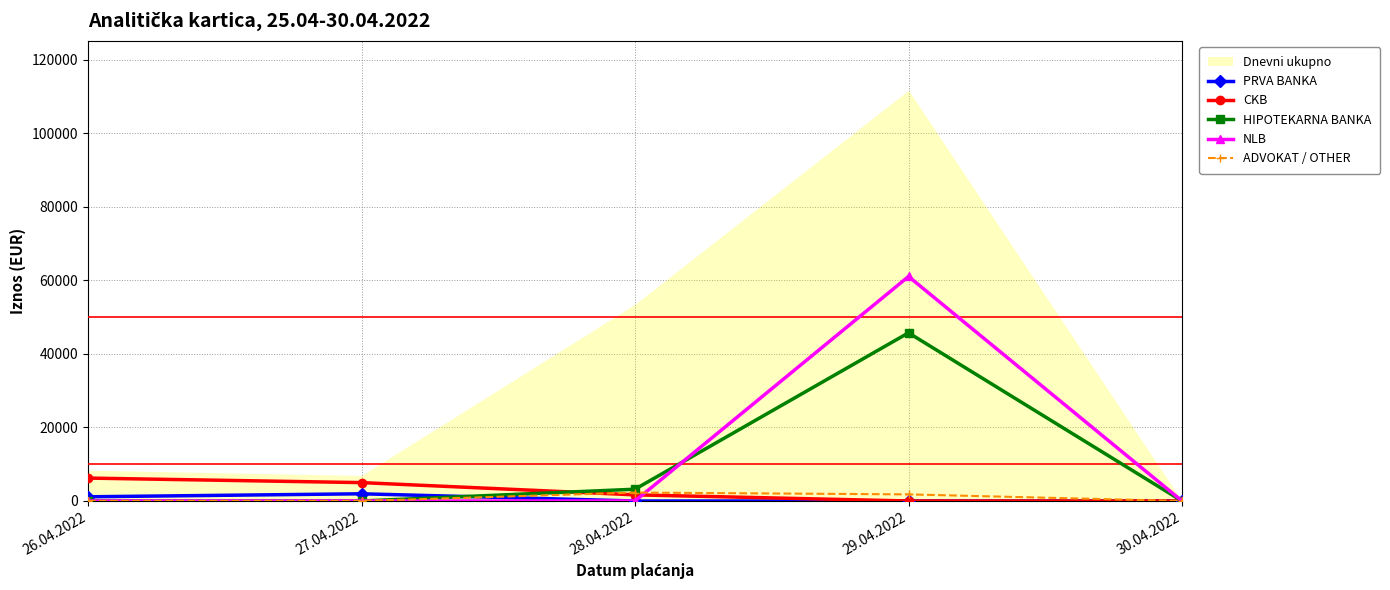

True or false: ADVOKAT / OTHER has more than 0 interior local peaks.

True